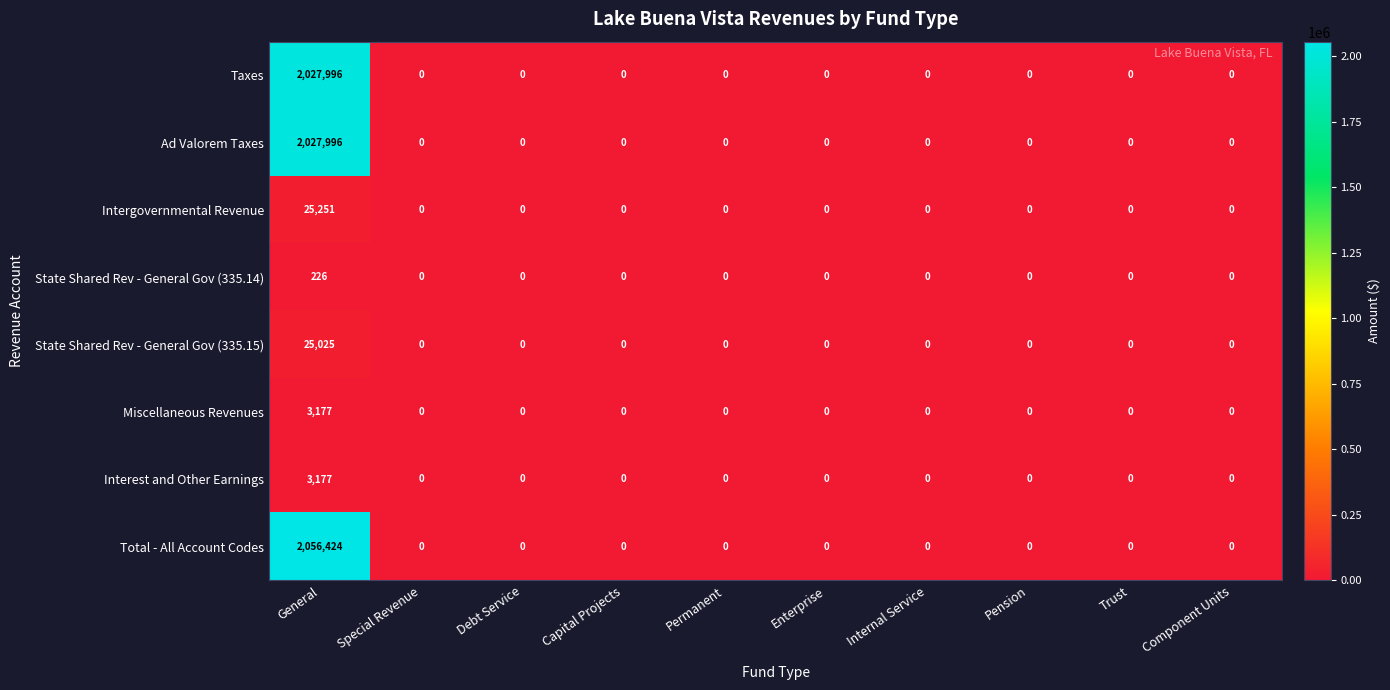

Which category has the highest value in the Ad Valorem Taxes series?

General